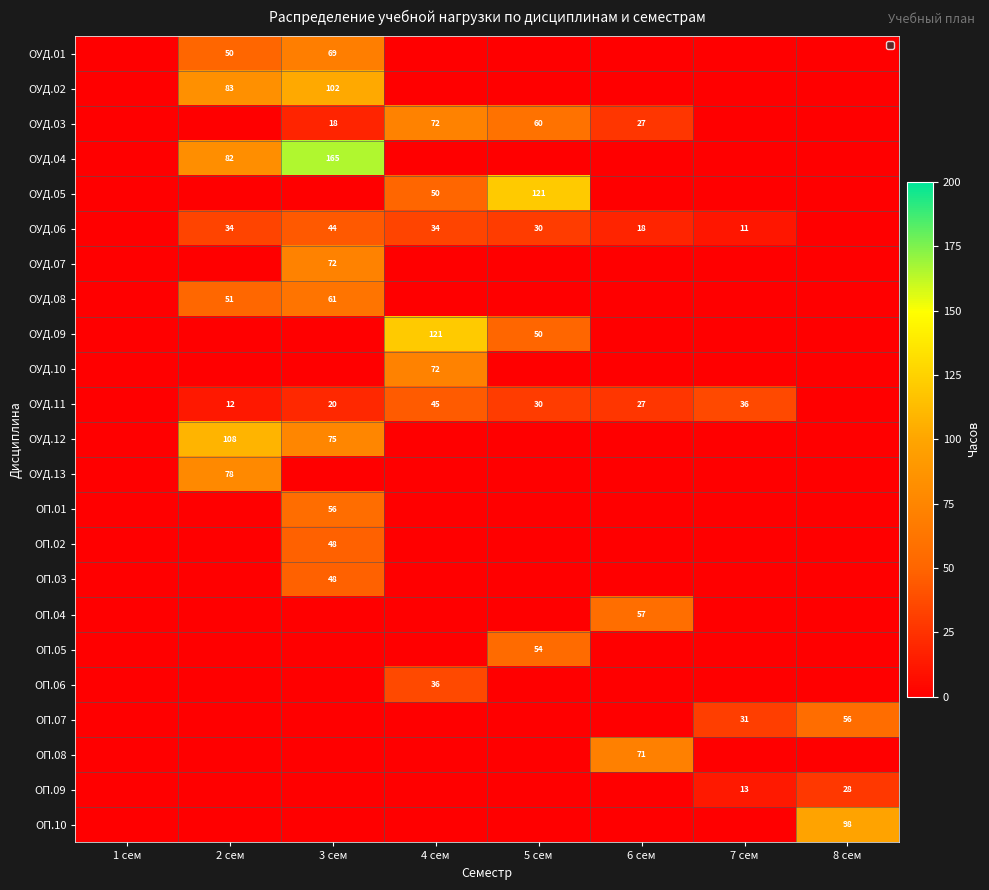

At how many categories does at least one series exceed 140?

1